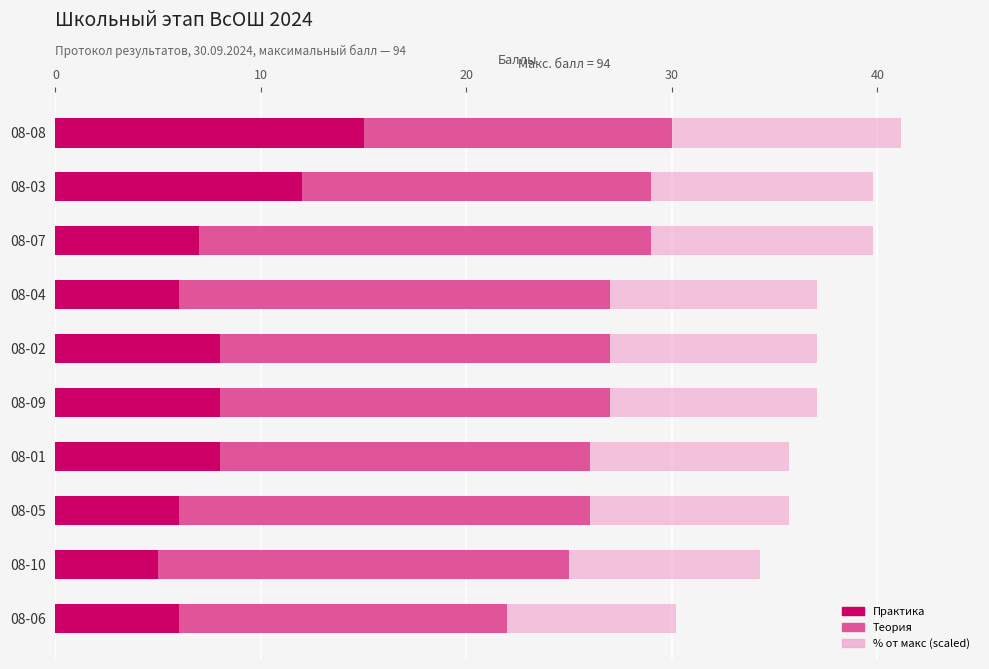

What is the highest value of the Практика series?

15.0